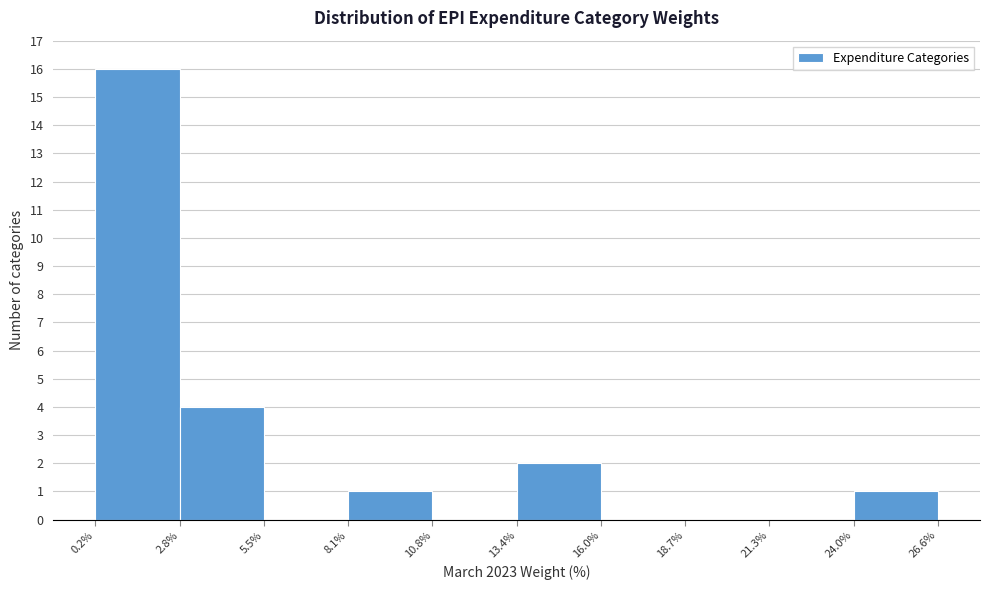

Reading left to right, transcribe this chart: for each bar, give the range it covers on the x-axis and its height. The values are not printed on the chart, so give them approximately, as read against the axis.

0.2% to 2.8%: 16
2.8% to 5.5%: 4
5.5% to 8.1%: 0
8.1% to 10.8%: 1
10.8% to 13.4%: 0
13.4% to 16.0%: 2
16.0% to 18.7%: 0
18.7% to 21.3%: 0
21.3% to 24.0%: 0
24.0% to 26.6%: 1